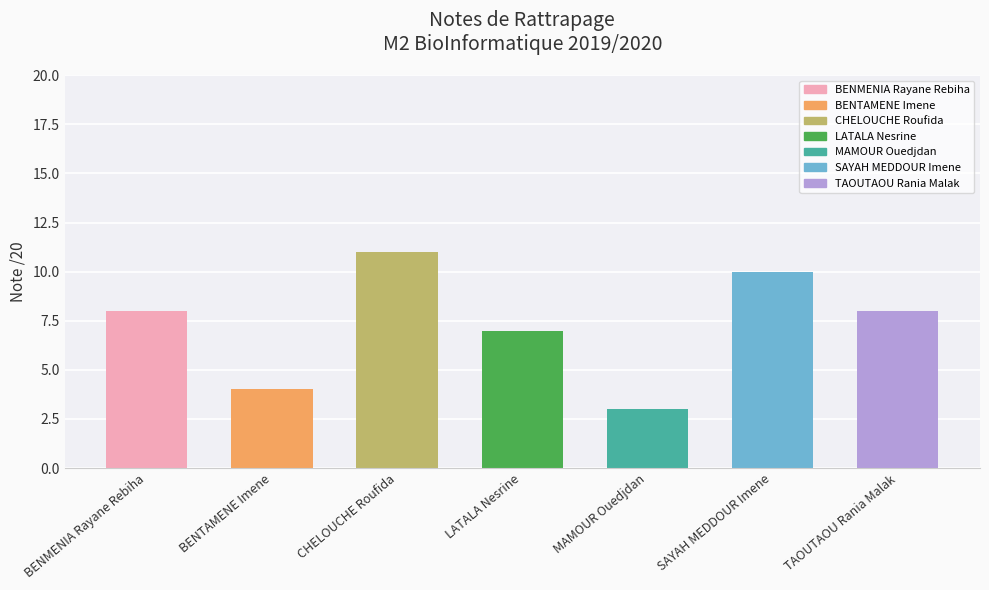

What is the difference between the maximum and minimum values?

8